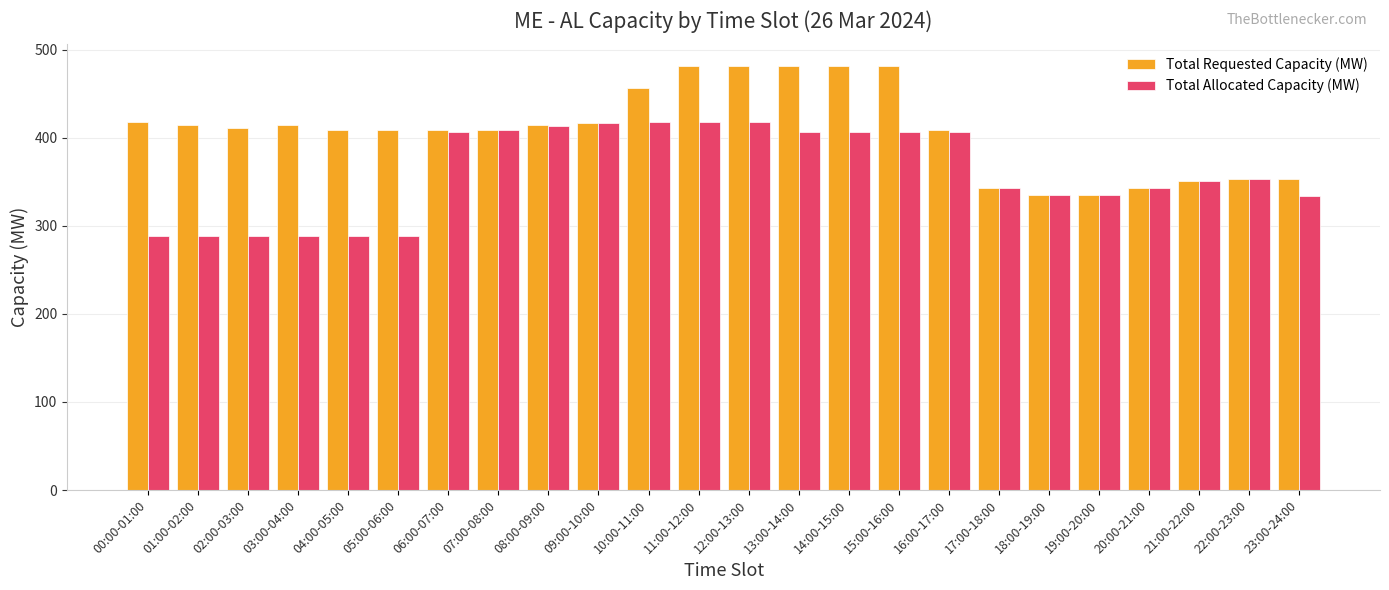

What is the approximate value of Total Allocated Capacity (MW) at 11:00-12:00, to the nearest 10?

420